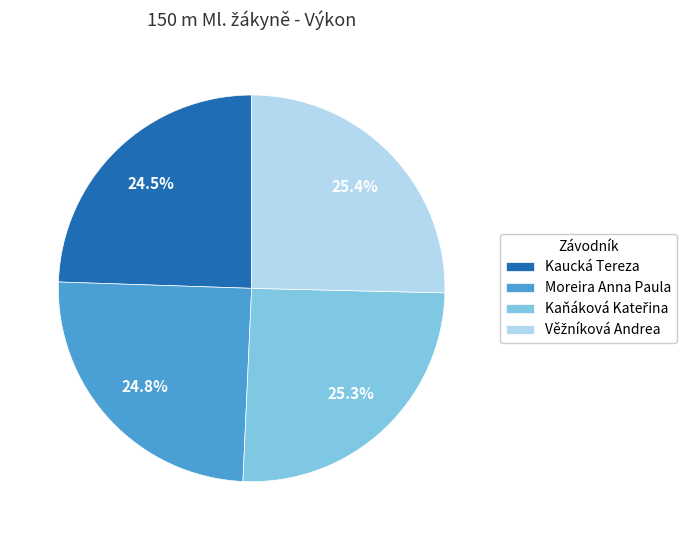

Is there a majority slice in this chart?

No